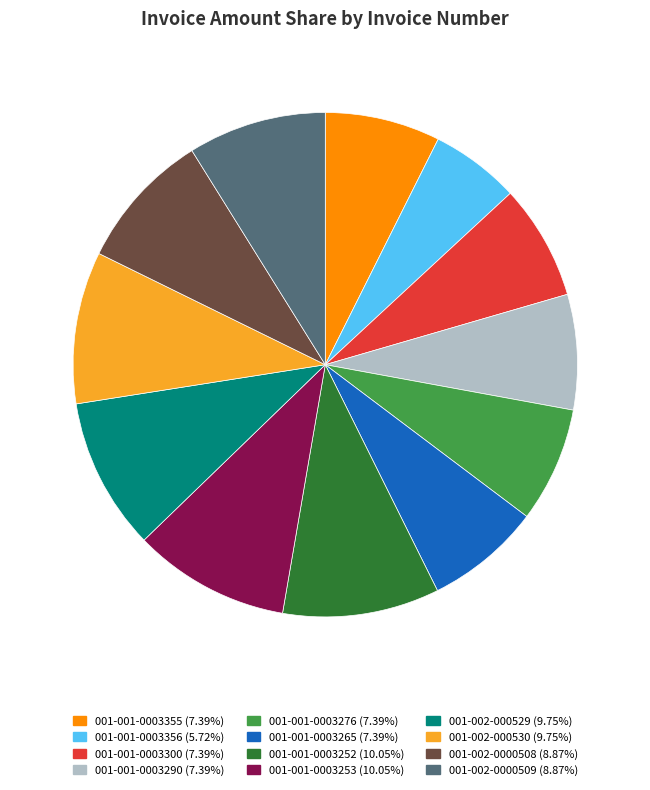

Do 001-001-0003252 and 001-001-0003276 together represent more than half of the pie?

No